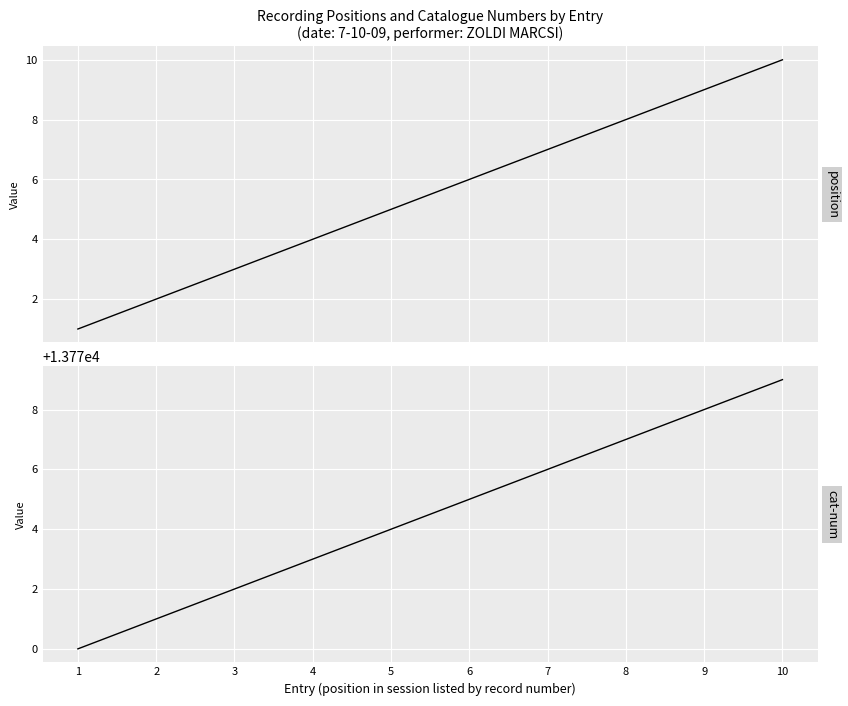

What is the minimum value shown in the chart?

1